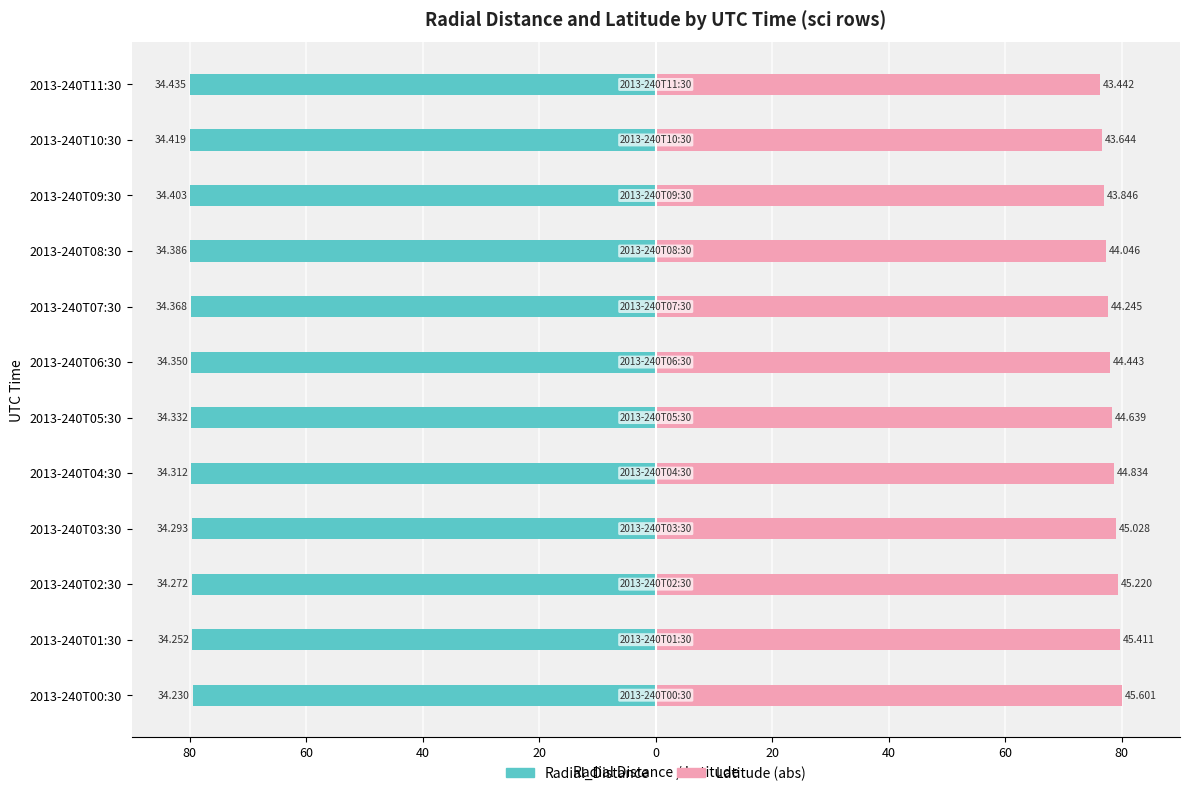

What is the average value of the Radial_Distance series?

-79.8